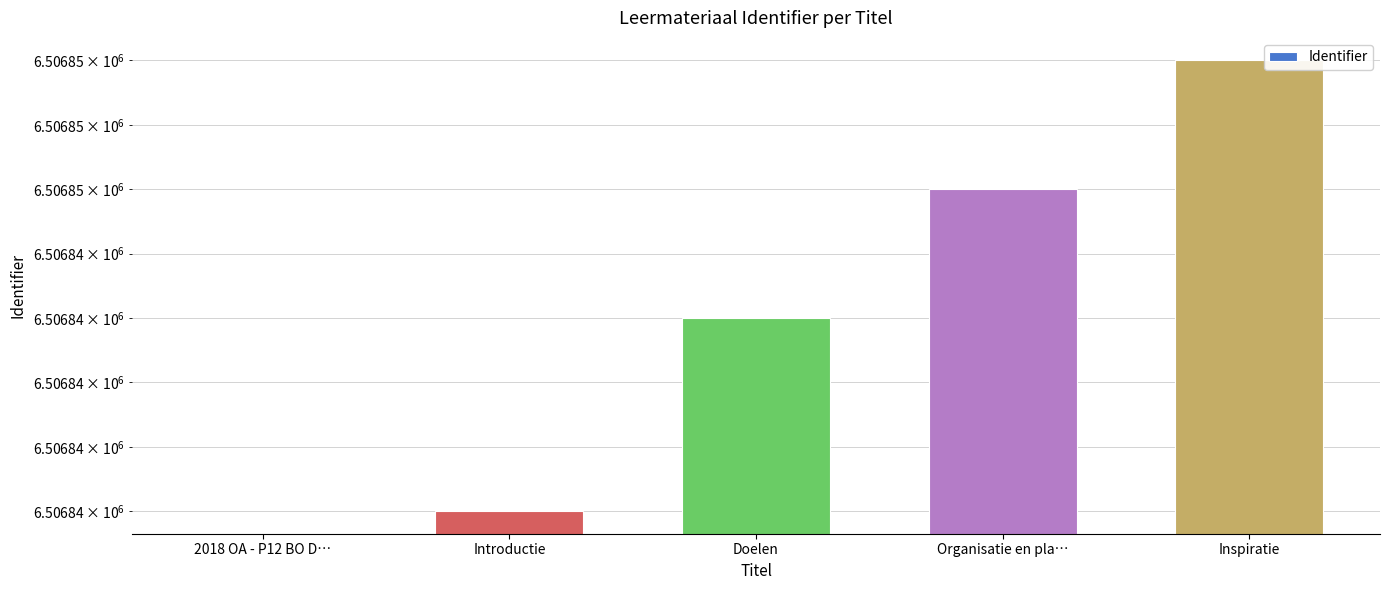

What is the ratio of the value at Introductie to the value at Organisatie en pla…?

1.0